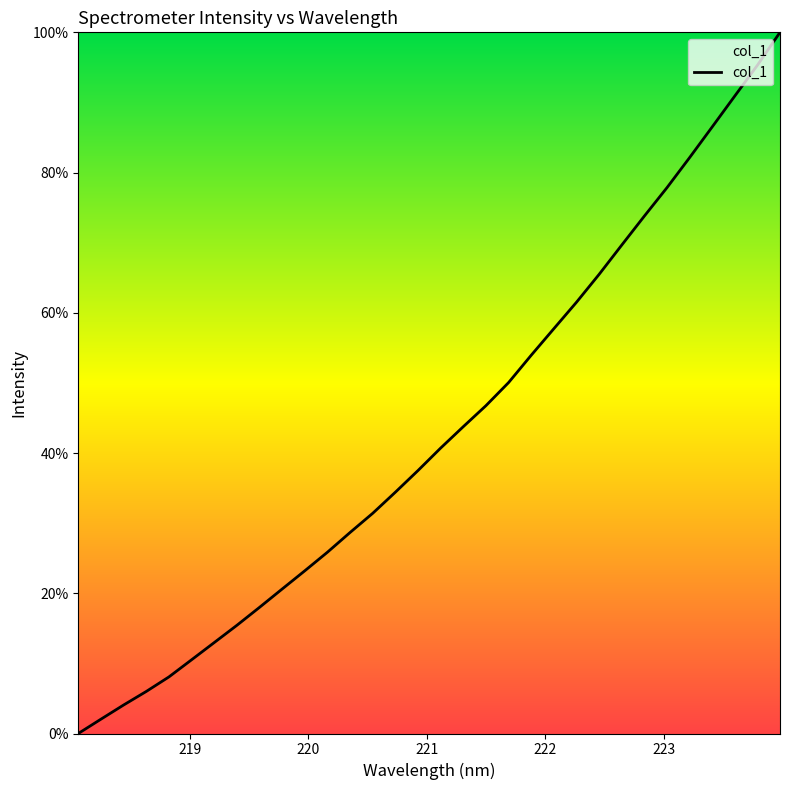

What is the maximum value shown in the chart?

100.0